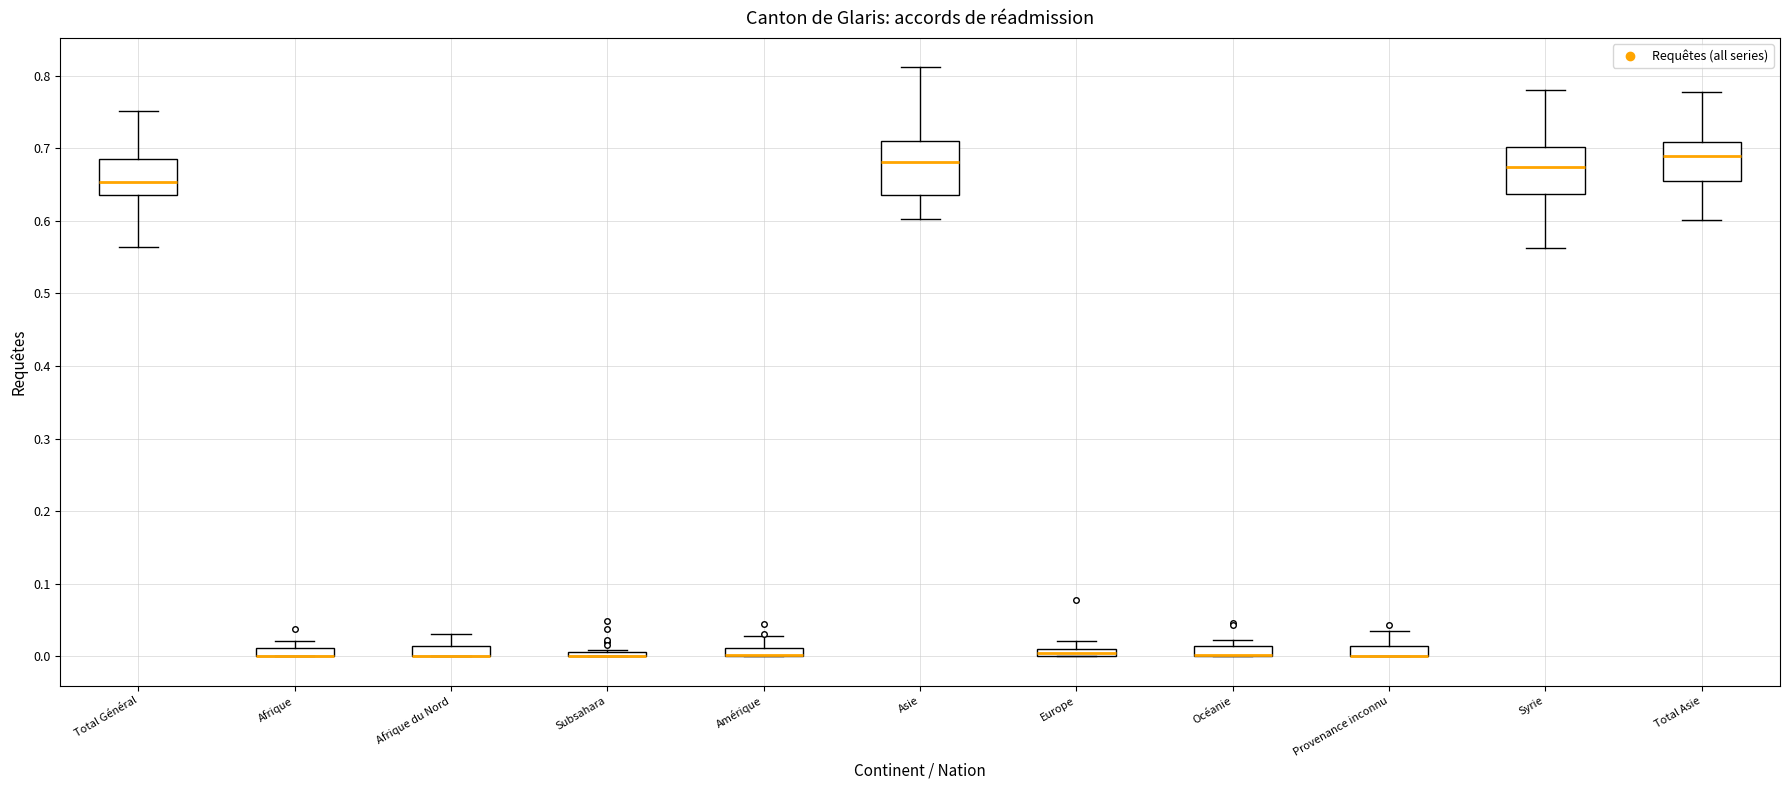

Where is the lower edge of the box for Provenance inconnu on the y-axis? The values are not printed on the chart, so give them approximately, as read against the axis.

0.00